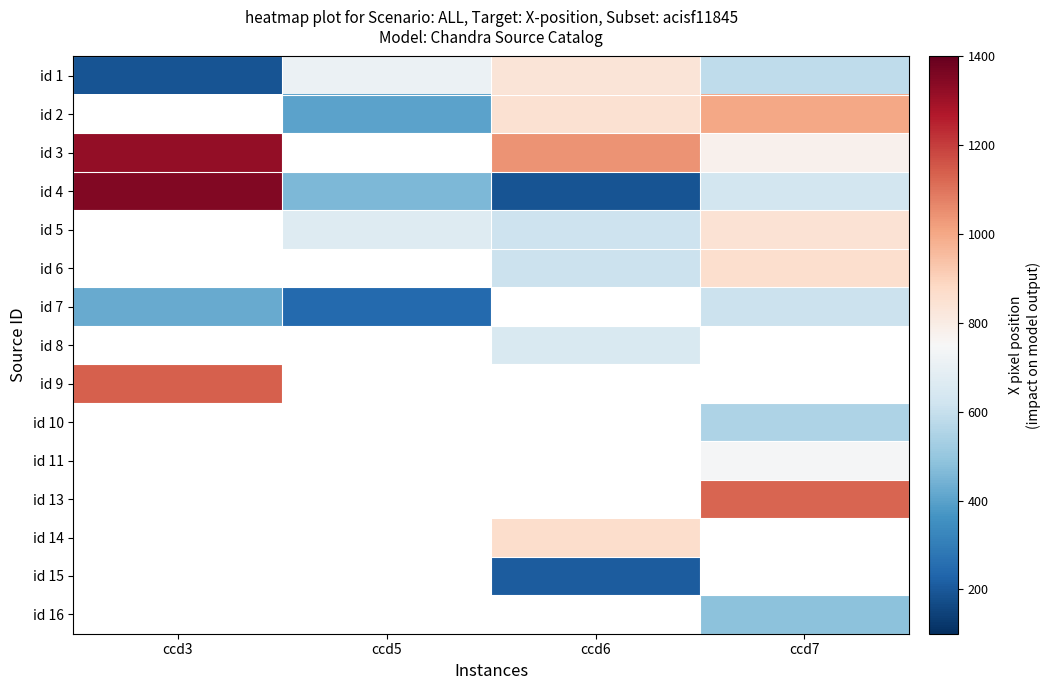

How many id 2 values are between 403 and 1001?

2